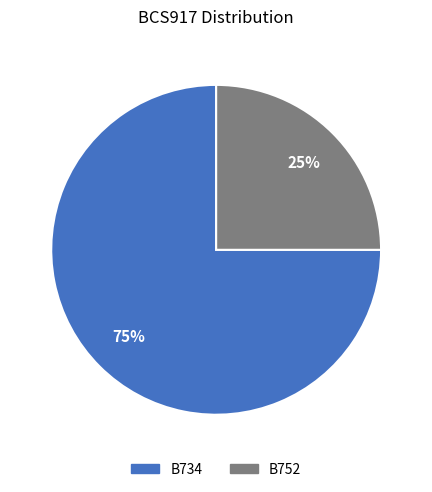

Count the number of slices in the pie.

2